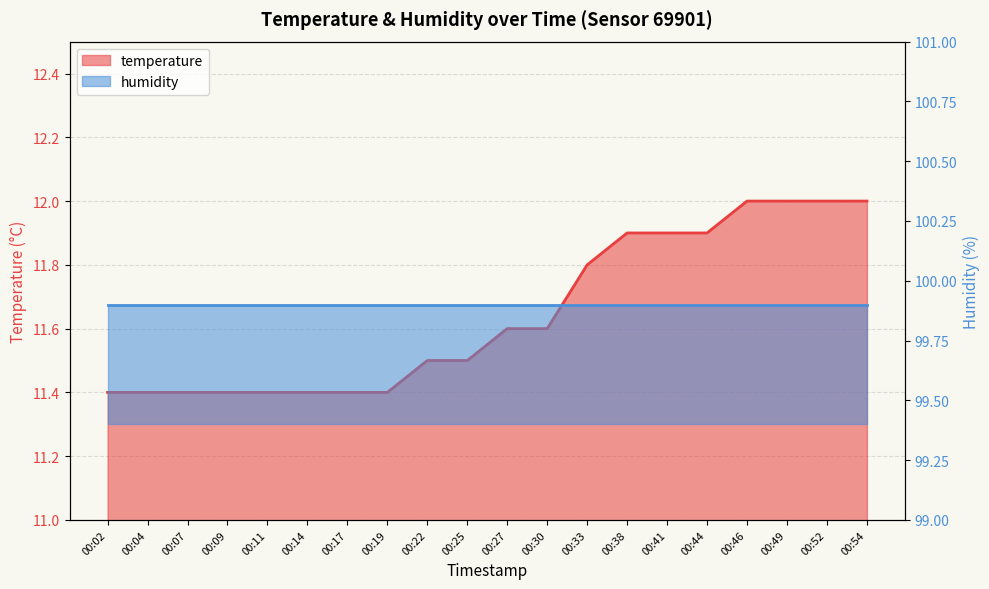

Reading left to right, extract all data points from this chart.

00:02=11.4	00:04=11.4	00:07=11.4	00:09=11.4	00:11=11.4	00:14=11.4	00:17=11.4	00:19=11.4	00:22=11.5	00:25=11.5	00:27=11.6	00:30=11.6	00:33=11.8	00:38=11.9	00:41=11.9	00:44=11.9	00:46=12.0	00:49=12.0	00:52=12.0	00:54=12.0